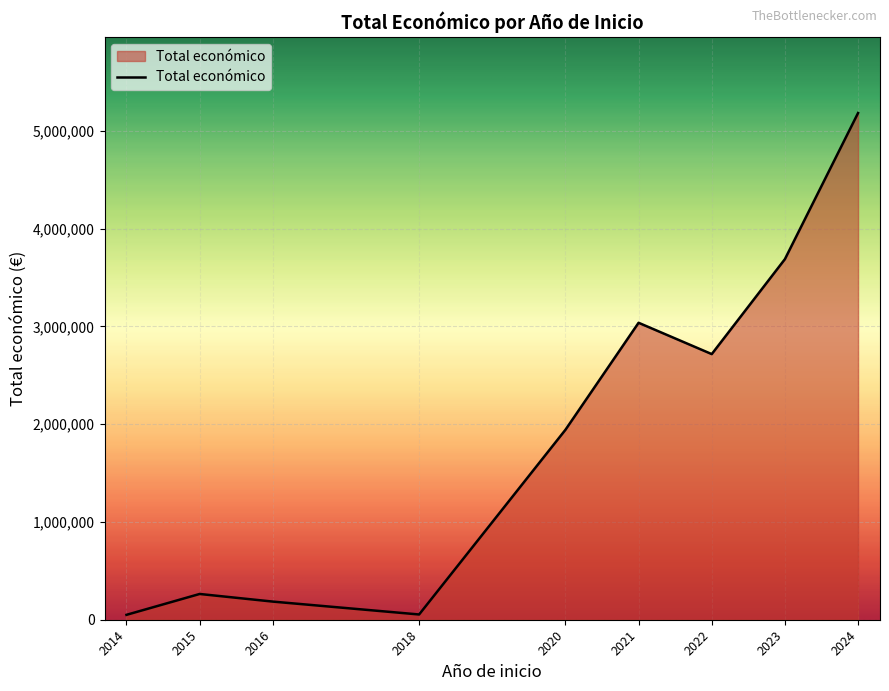

What is the difference between the maximum and minimum values?

5133280